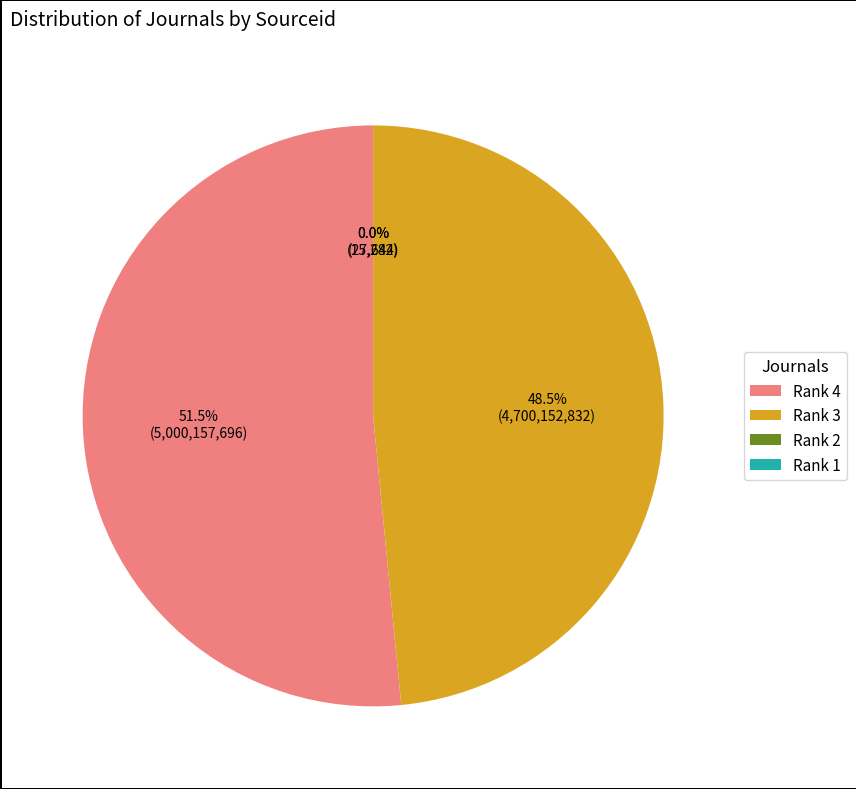

Do Rank 3 and Rank 4 together represent more than half of the pie?

Yes